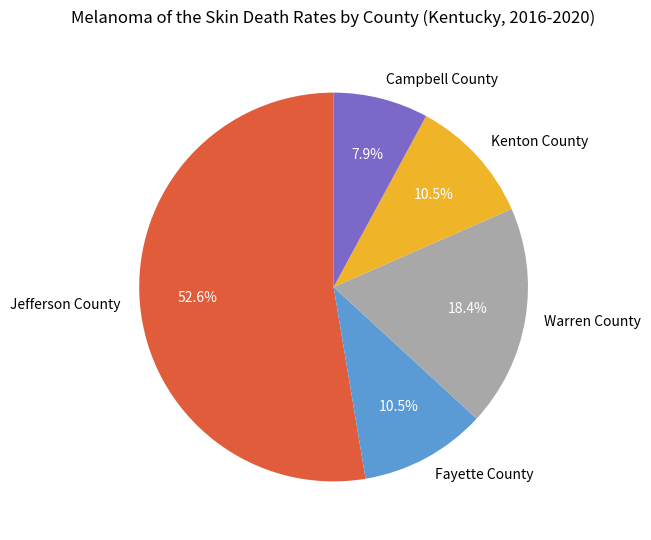

Is there a majority slice in this chart?

Yes